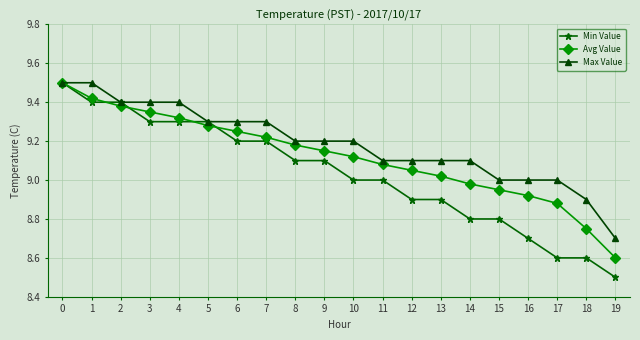

Is the value of Max Value at 13 greater than the value of Avg Value at 19?

Yes